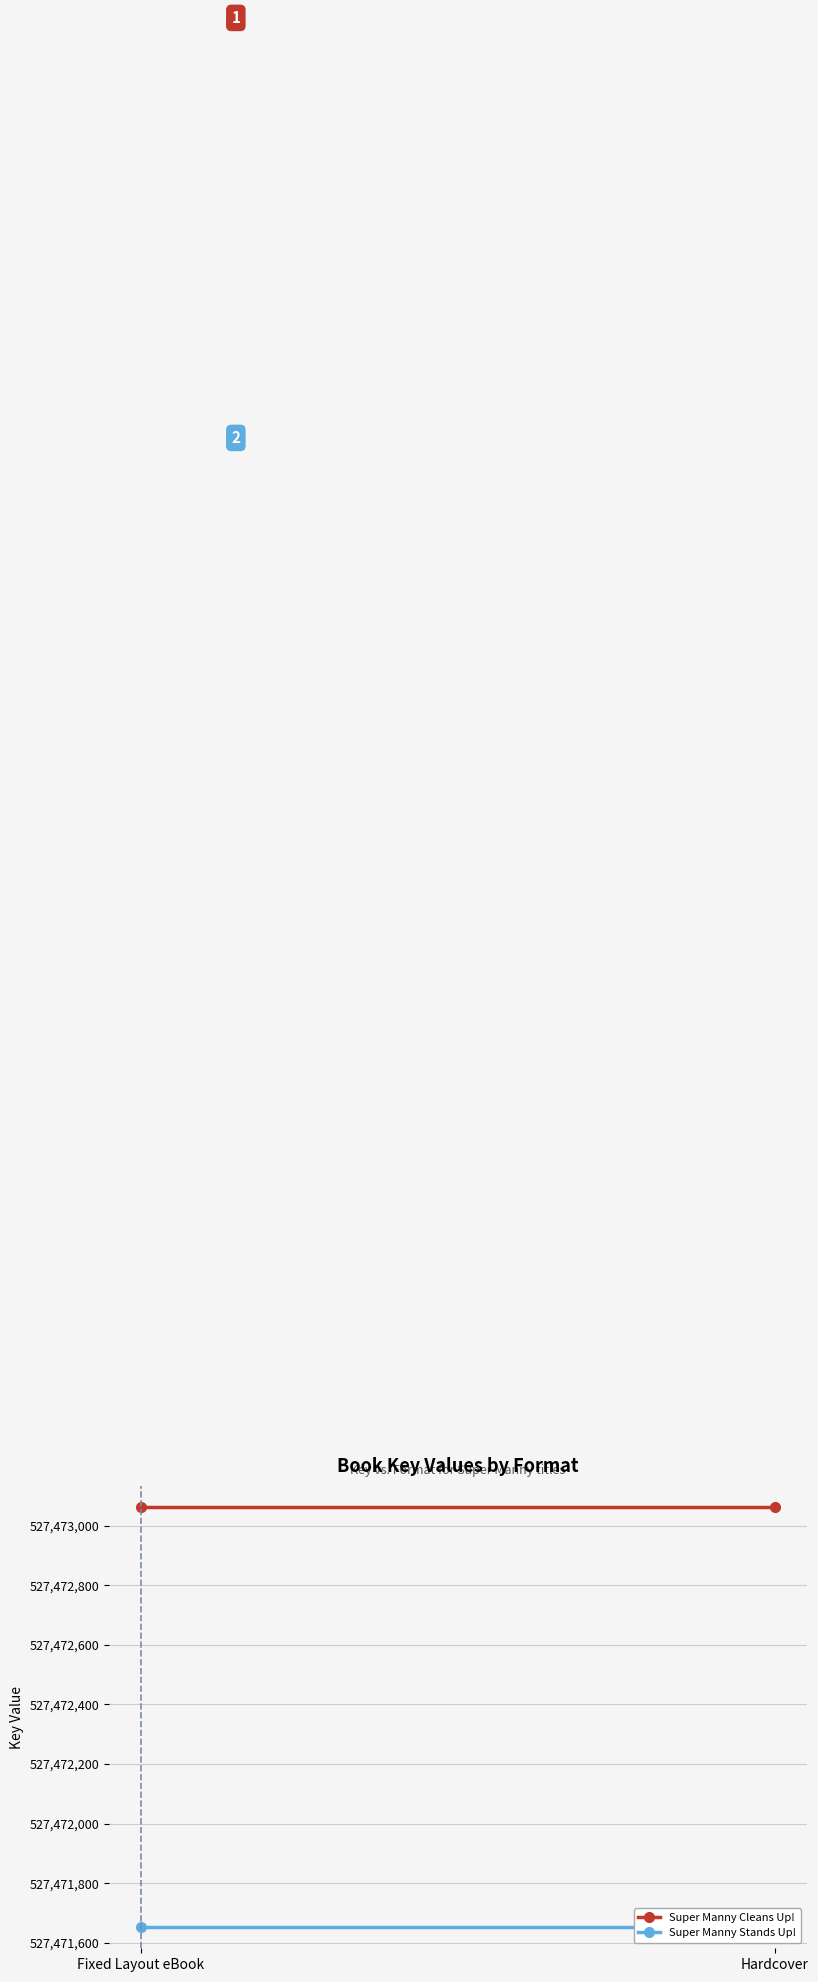

Which series has the largest total across all categories?

Super Manny Cleans Up!